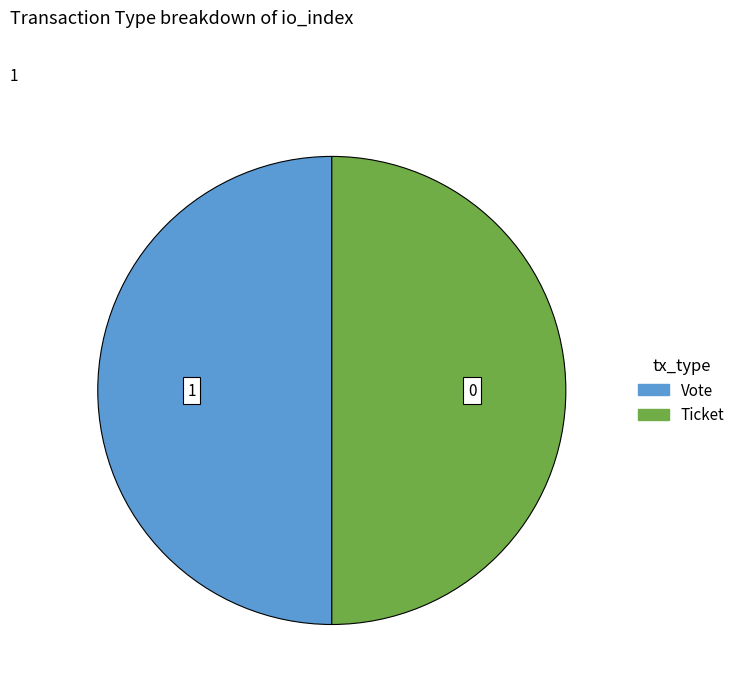

What is the ratio of the value at Ticket to the value at Vote?

1.0